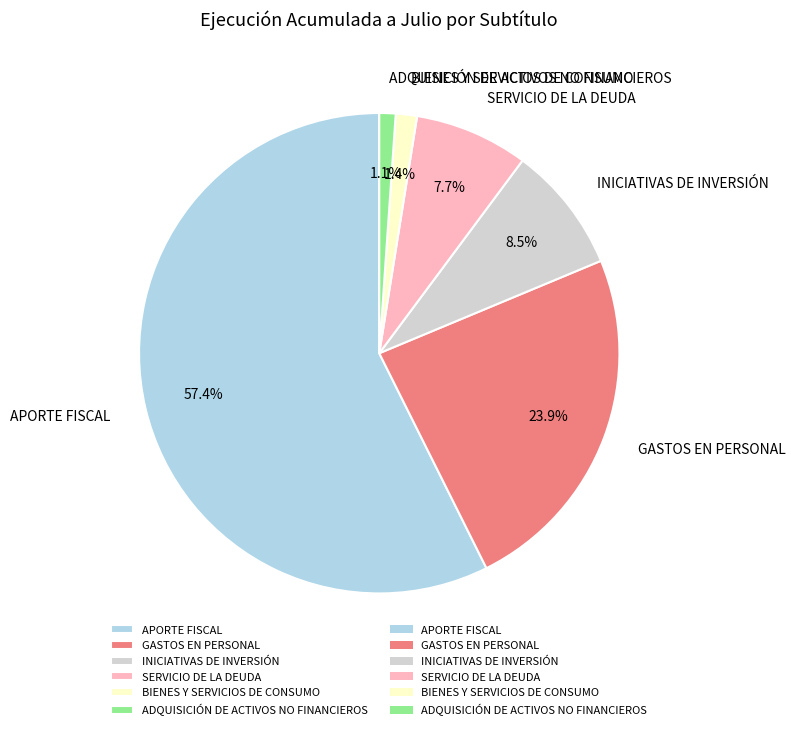

How much of the chart is everything except APORTE FISCAL?

42.6%